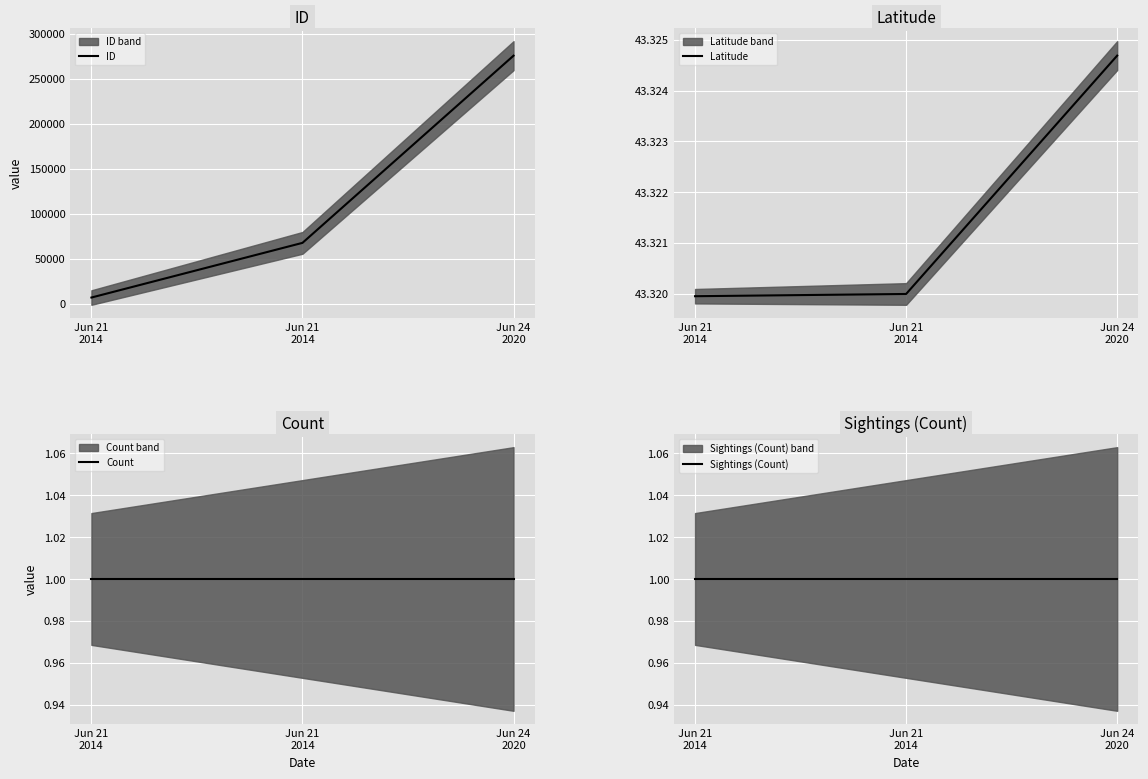

Reading right to left, transcribe all the data shown in this chart.

ID: 275790.0	67747.0	6981.0
Latitude: 43.3	43.3	43.3
Count: 1.0	1.0	1.0
Sightings (Count): 1.0	1.0	1.0